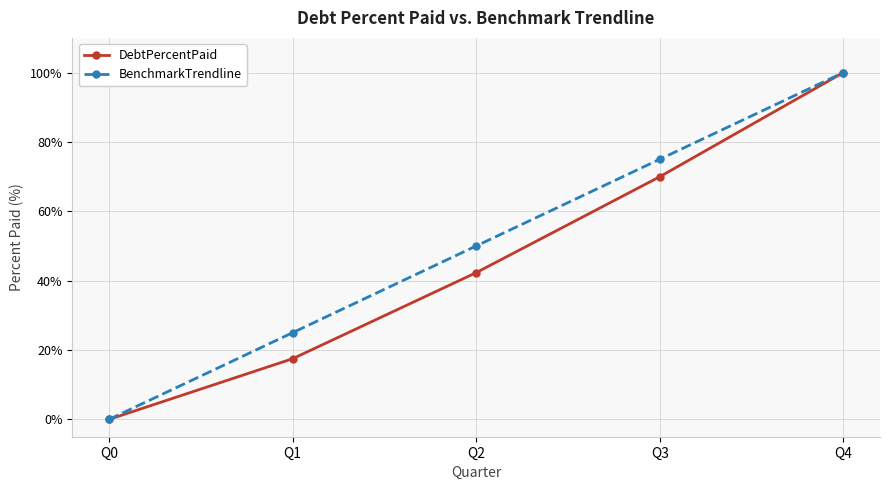

True or false: DebtPercentPaid has more than 0 points higher than both neighbors.

False